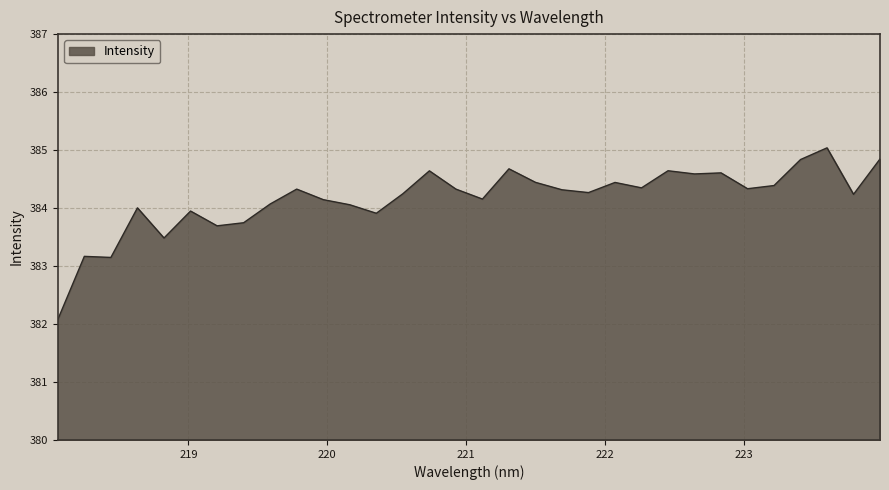

What is the maximum value shown in the chart?

385.0